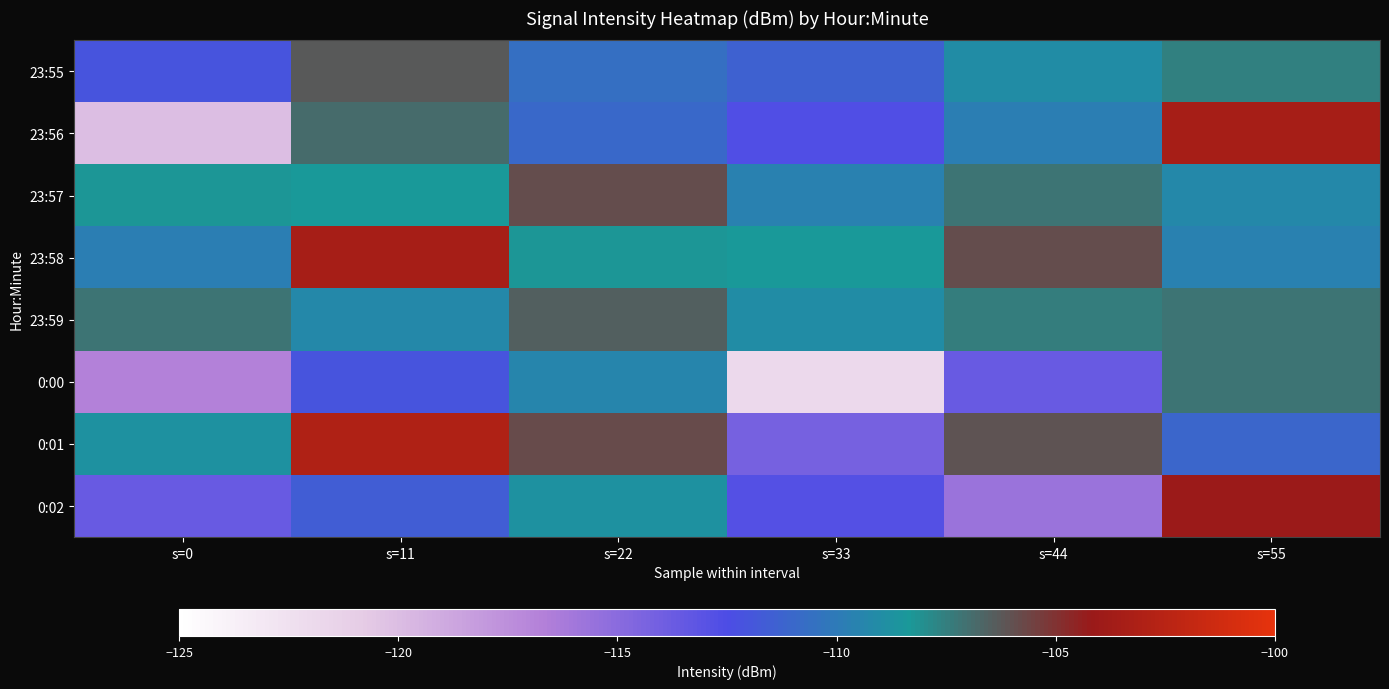

Reading left to right, transcribe all the data shown in this chart.

23:55: s=0=-112.0	s=11=-106.3	s=22=-110.6	s=33=-111.4	s=44=-109.0	s=55=-107.6
23:56: s=0=-120.1	s=11=-106.8	s=22=-110.9	s=33=-112.6	s=44=-109.8	s=55=-103.5
23:57: s=0=-108.3	s=11=-108.4	s=22=-105.9	s=33=-109.6	s=44=-107.2	s=55=-109.2
23:58: s=0=-109.8	s=11=-103.5	s=22=-108.3	s=33=-108.4	s=44=-105.9	s=55=-109.6
23:59: s=0=-107.2	s=11=-109.2	s=22=-106.5	s=33=-109.1	s=44=-107.4	s=55=-107.2
0:00: s=0=-116.7	s=11=-112.1	s=22=-109.4	s=33=-121.9	s=44=-113.6	s=55=-107.2
0:01: s=0=-108.7	s=11=-103.0	s=22=-105.8	s=33=-114.2	s=44=-106.1	s=55=-111.1
0:02: s=0=-113.7	s=11=-111.6	s=22=-108.8	s=33=-112.8	s=44=-115.7	s=55=-104.0